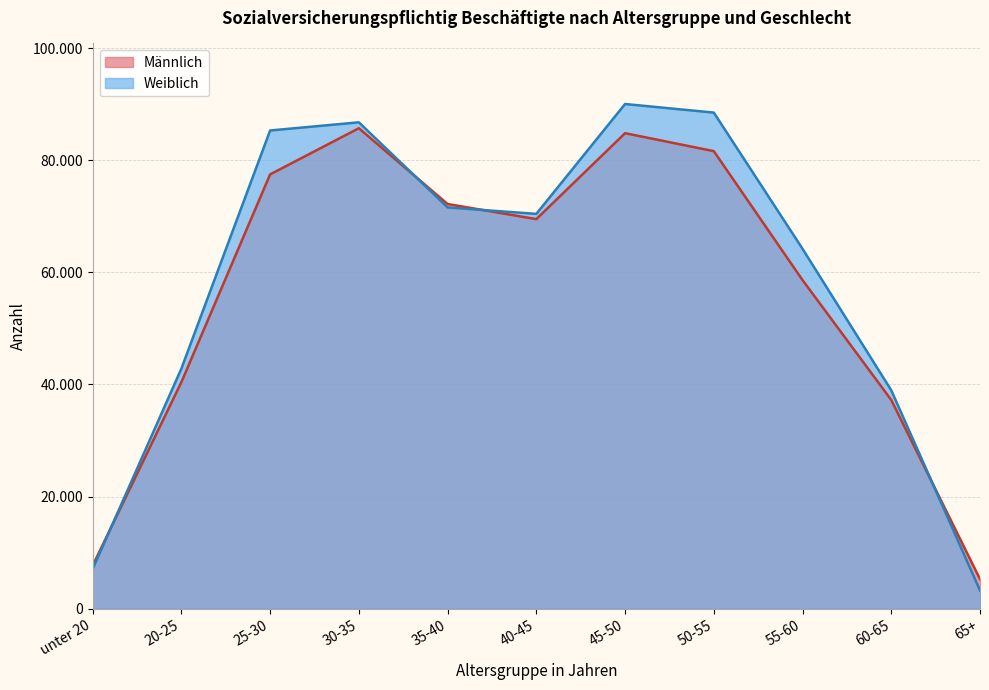

Reading left to right, what are all the values shown in this chart?

Männlich: unter 20=7674	20-25=40406	25-30=77458	30-35=85689	35-40=72174	40-45=69480	45-50=84806	50-55=81601	55-60=58604	60-65=37219	65+=5258
Weiblich: unter 20=7071	20-25=42822	25-30=85289	30-35=86745	35-40=71563	40-45=70416	45-50=90012	50-55=88480	55-60=64183	60-65=38945	65+=3252